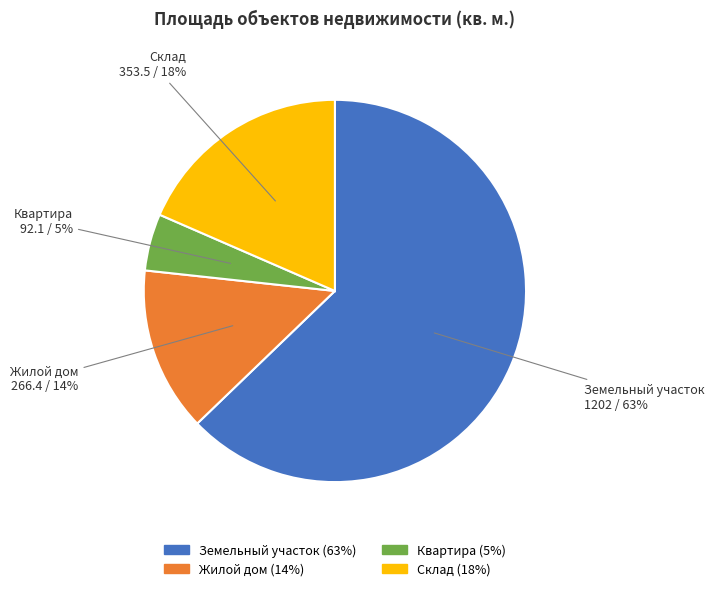

Rank the categories by value from lowest to highest.

Квартира, Жилой дом, Склад, Земельный участок